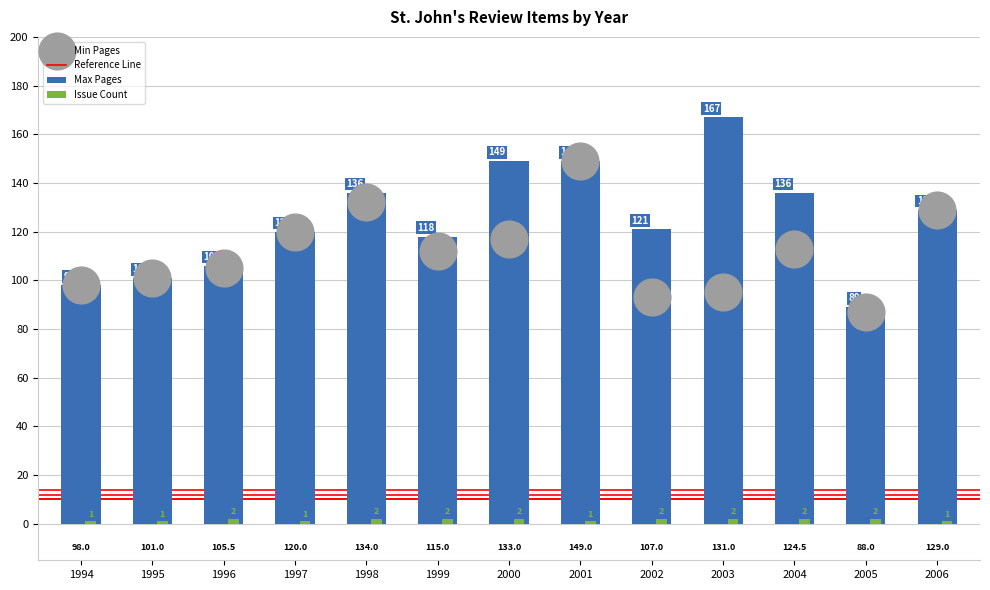

Approximately how many times larger is the value at 1995 compared to 2001?

1.0